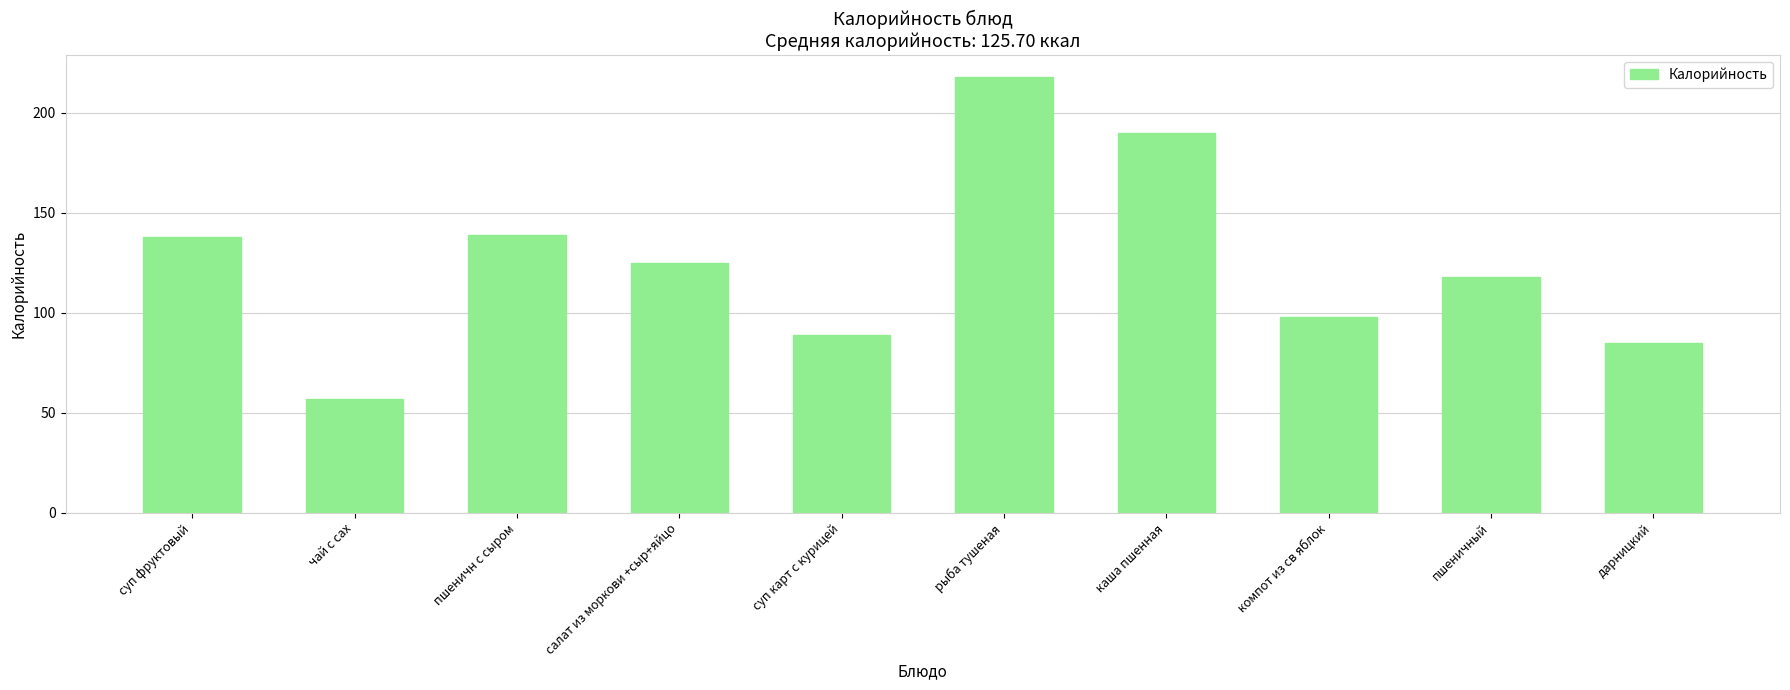

How many bars are there in total?

10